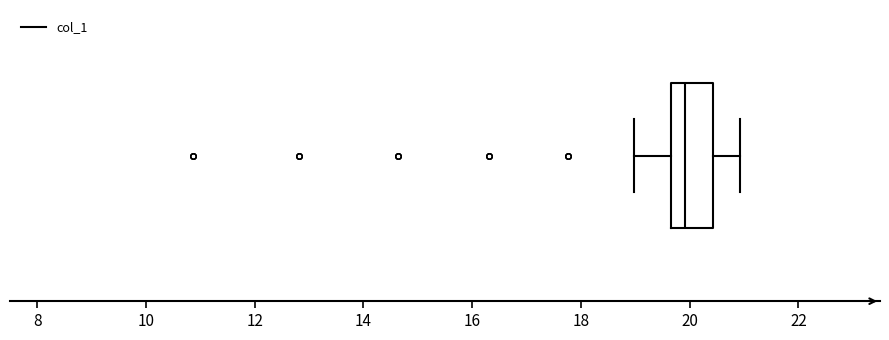

Transcribe this box plot: give where the median line is, the range the box spans, and where the two whiskers end, as read against the x-axis. The values are not printed on the chart, so give them approximately, as read against the axis.

median 20.0, box 19.6 to 20.4, whiskers 19.0 to 21.0